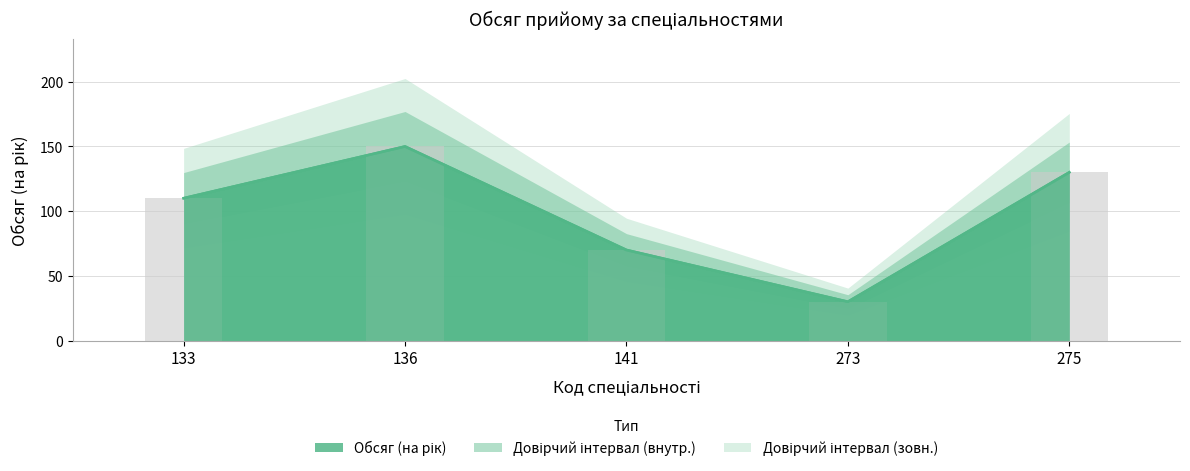

How many data points are less than 110?

2